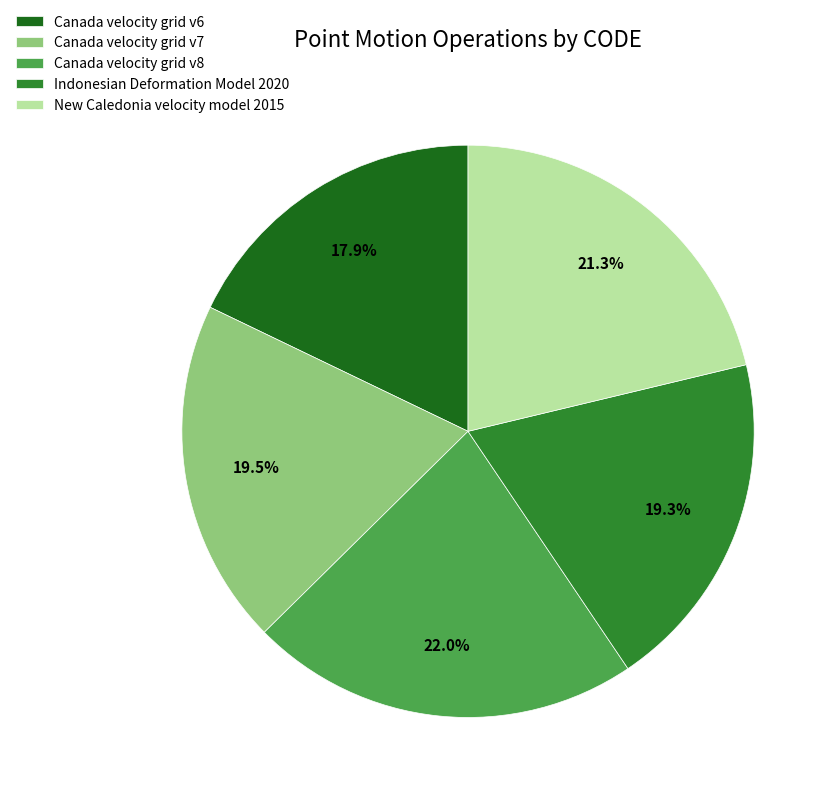

True or false: Canada velocity grid v7 accounts for 13% of the total.

False